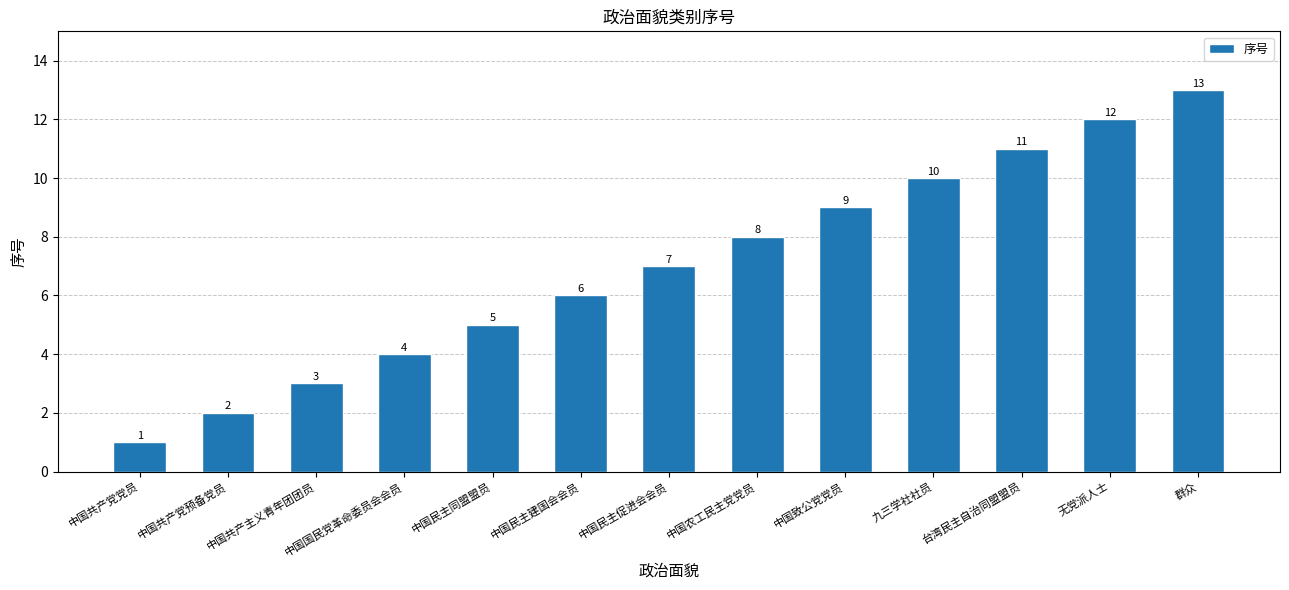

List the labels in order of value, smallest first.

中国共产党党员, 中国共产党预备党员, 中国共产主义青年团团员, 中国国民党革命委员会会员, 中国民主同盟盟员, 中国民主建国会会员, 中国民主促进会会员, 中国农工民主党党员, 中国致公党党员, 九三学社社员, 台湾民主自治同盟盟员, 无党派人士, 群众